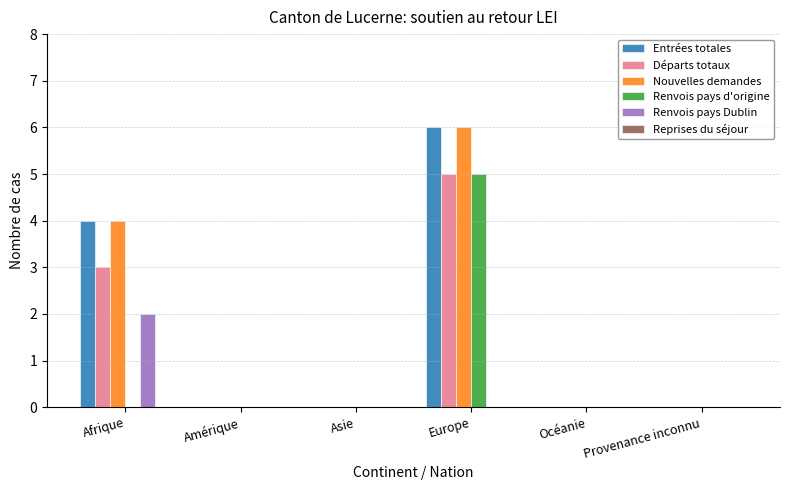

How many groups of bars are there?

6